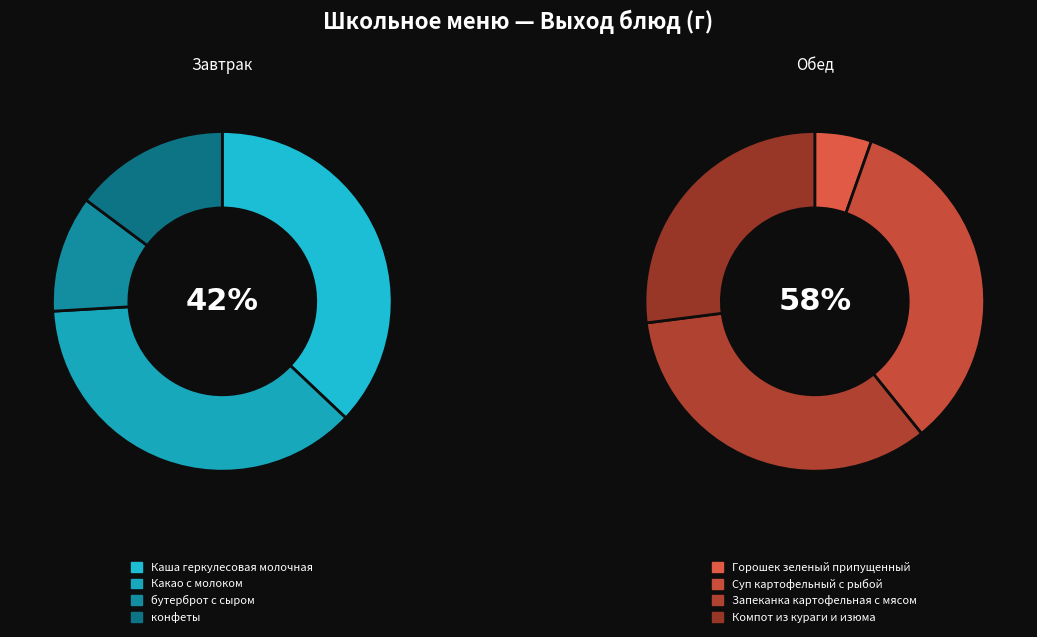

Is it true that Суп картофельный с рыбой is 20% of the pie?

True